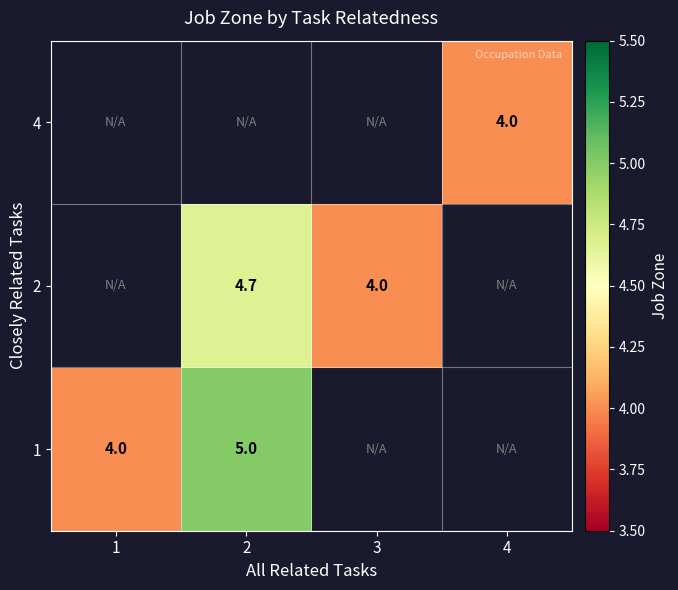

Is the value of 4 at 4 greater than the value of 1 at 2?

No